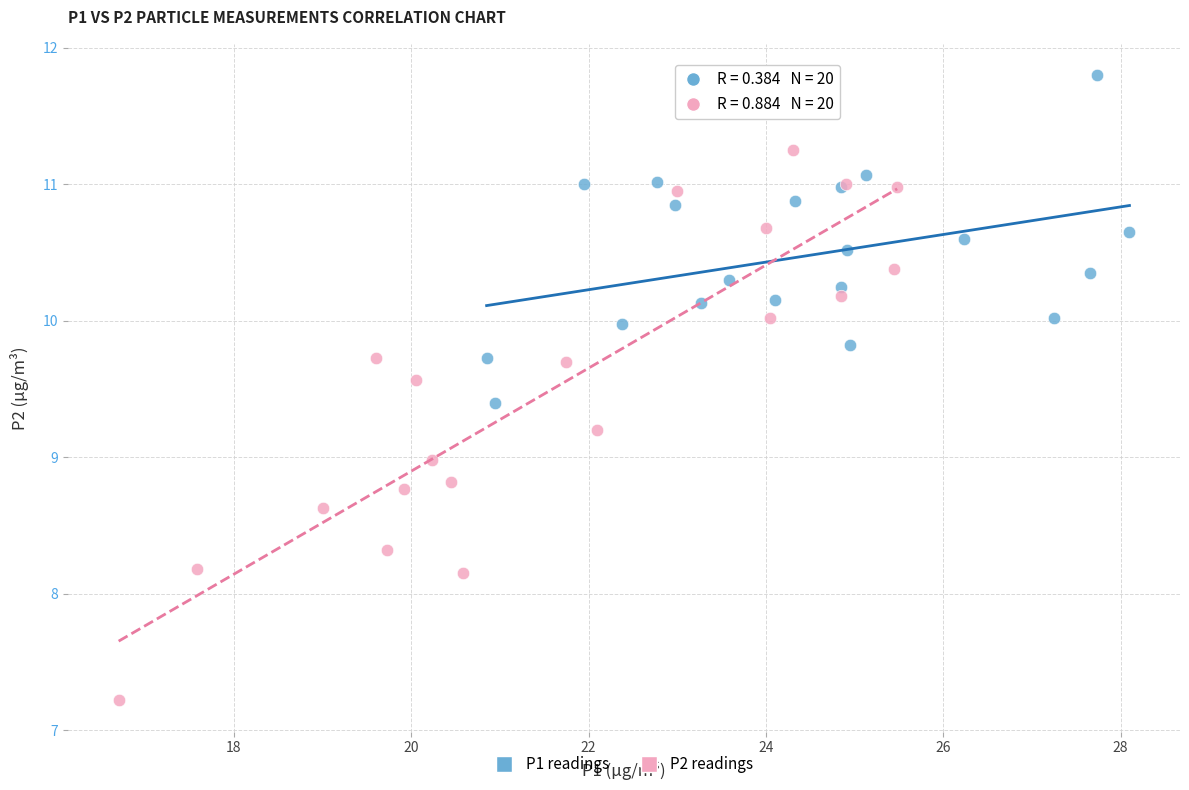

What are all the series names shown in the legend?

P1 readings, P2 readings